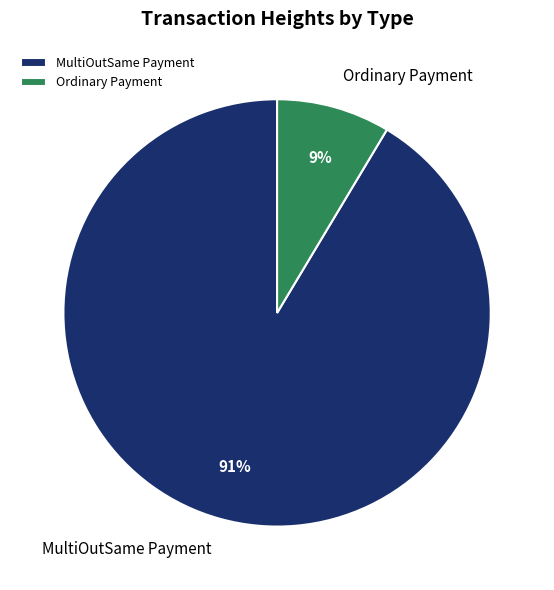

Which has a higher value, Ordinary Payment or MultiOutSame Payment?

MultiOutSame Payment